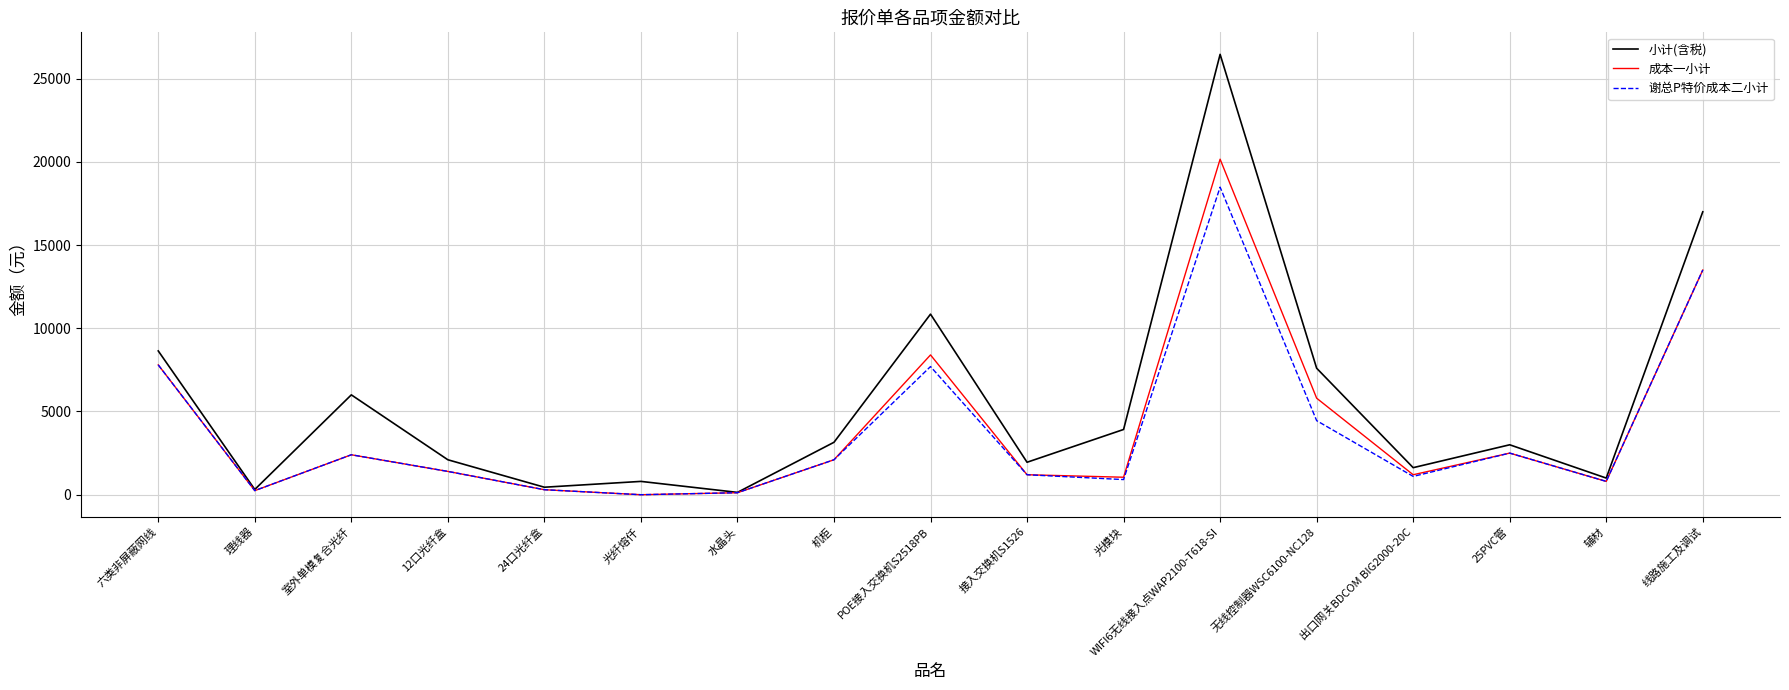

Rank the series at WIFI6无线接入点WAP2100-T618-SI from highest to lowest value.

小计(含税), 成本一小计, 谢总P特价成本二小计